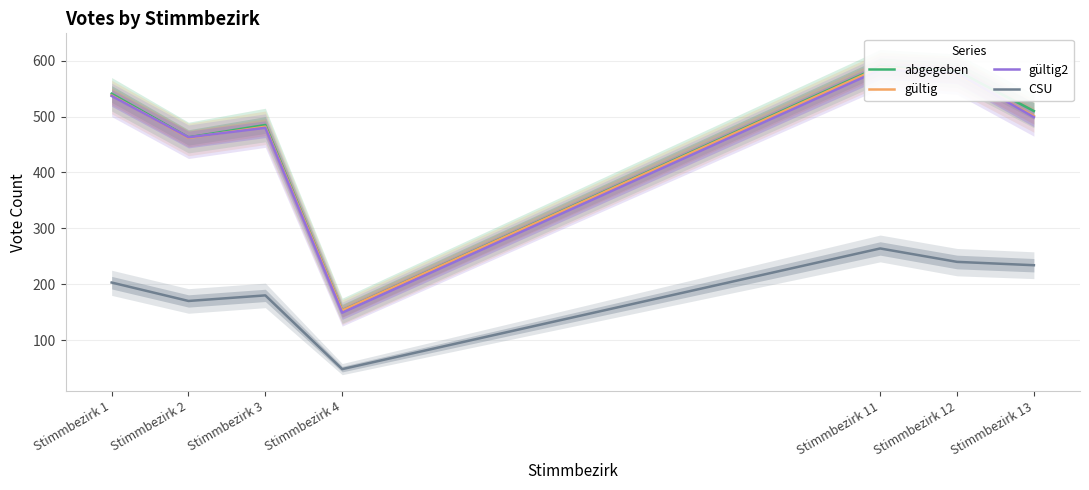

True or false: abgegeben has more than 0 interior local peaks.

True